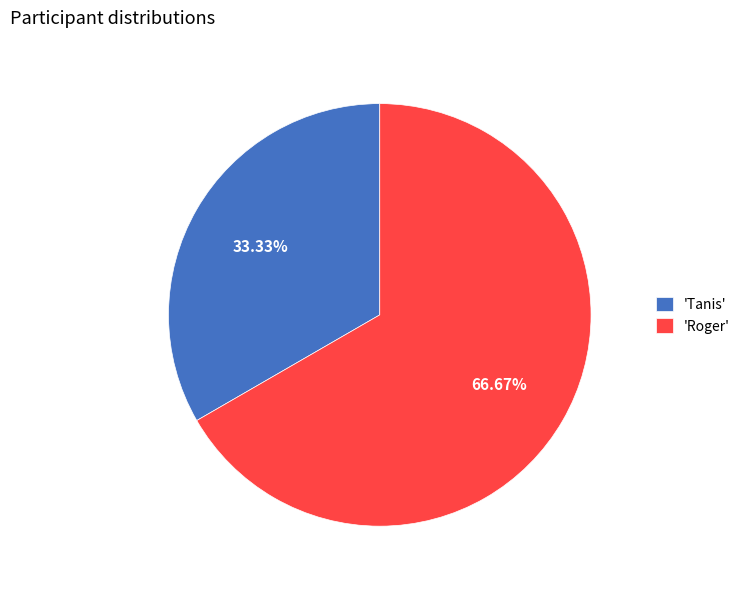

How many segments does this pie chart have?

2